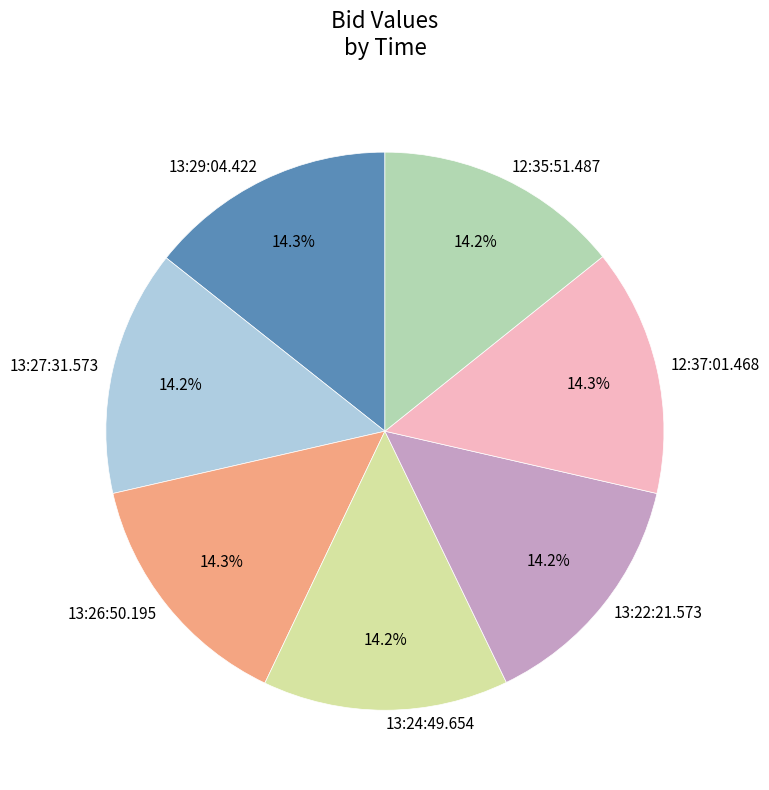

True or false: 13:27:31.573 accounts for 22% of the total.

False